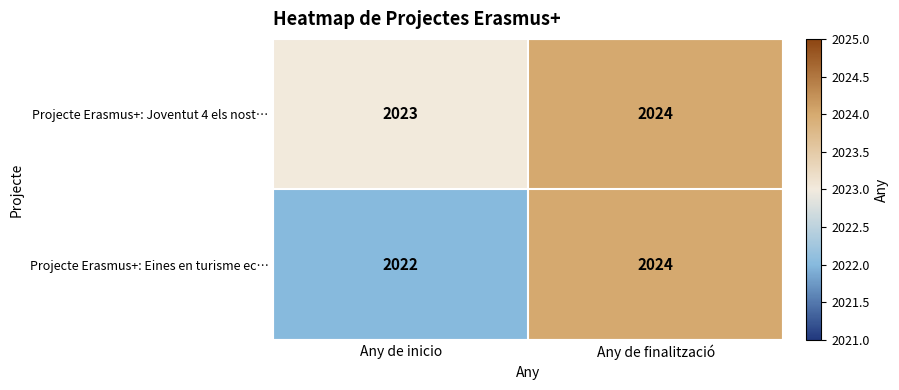

Reading left to right, transcribe all the data shown in this chart.

Projecte Erasmus+: Joventut 4 els nost…: 2023	2024
Projecte Erasmus+: Eines en turisme ec…: 2022	2024